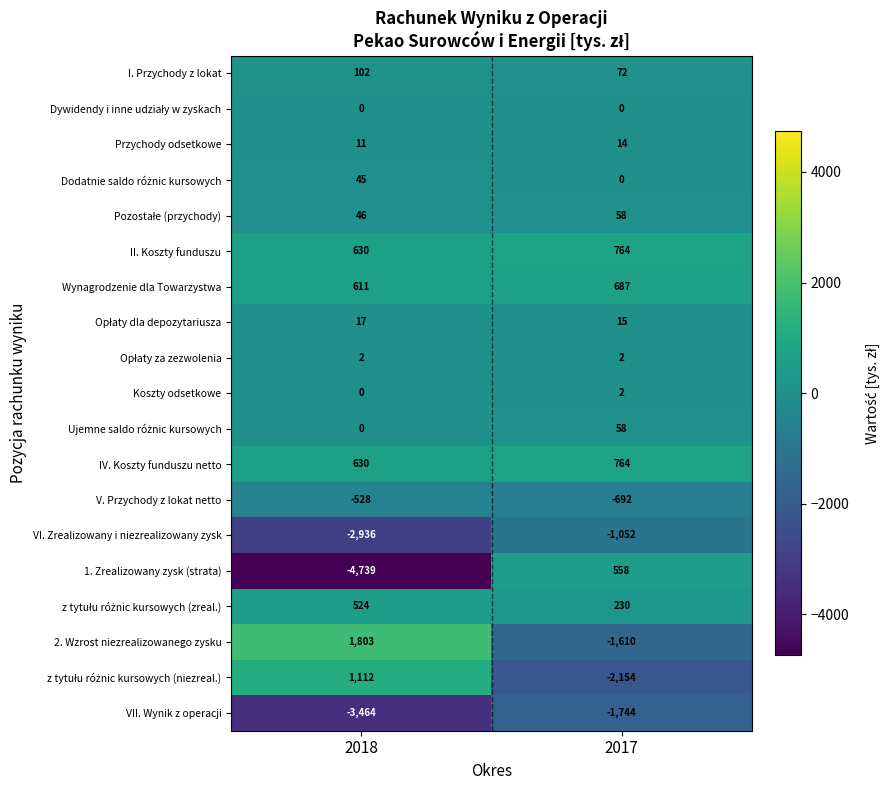

At which category is the sum across all series the highest?

2017